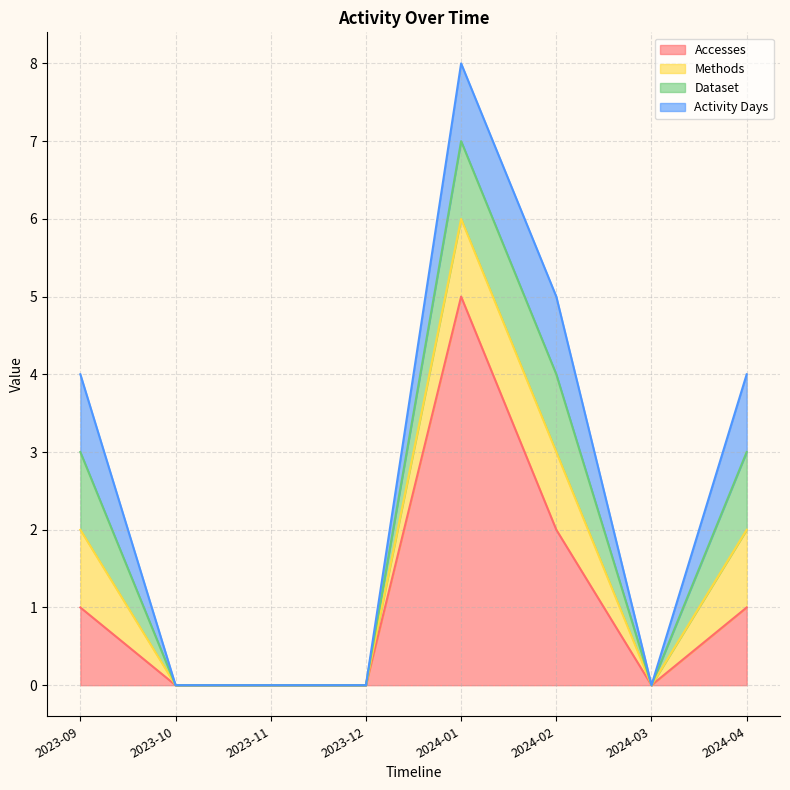

Which category has the highest value in the Dataset series?

2023-09